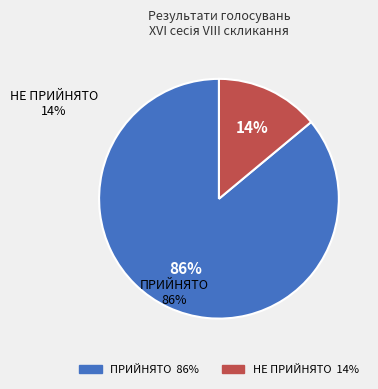

Does ПРИЙНЯТО represent more than half of the total?

Yes